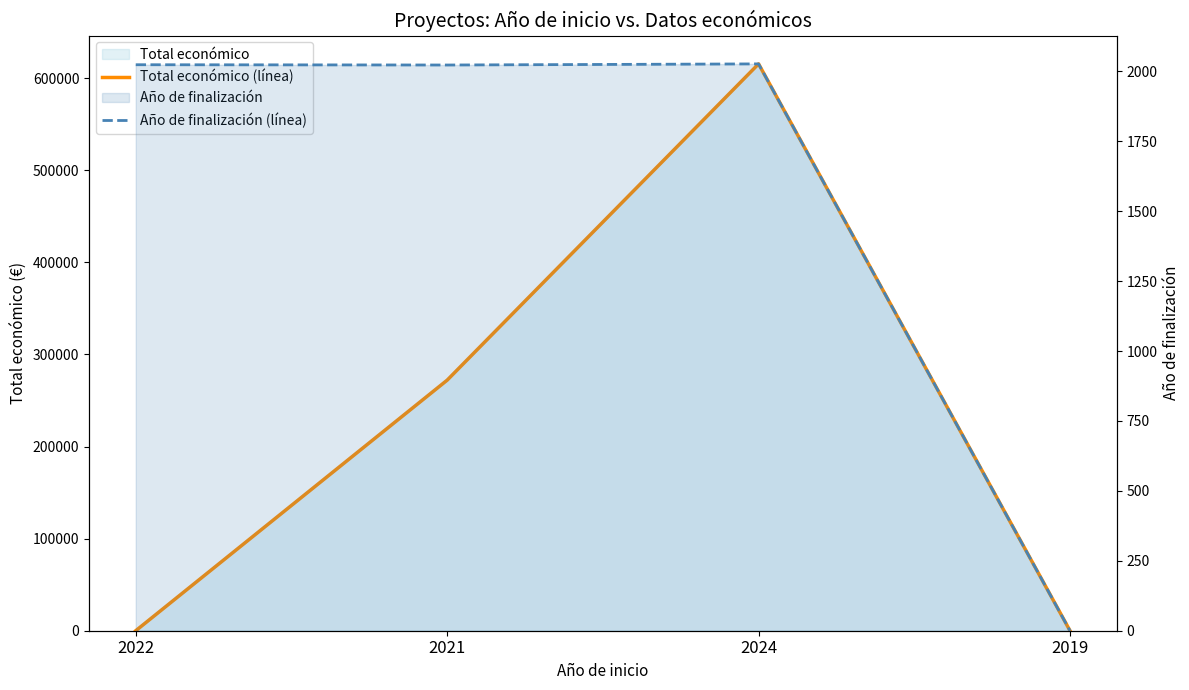

List the series in order of their peak value, highest first.

Total económico (línea), Año de finalización (línea)